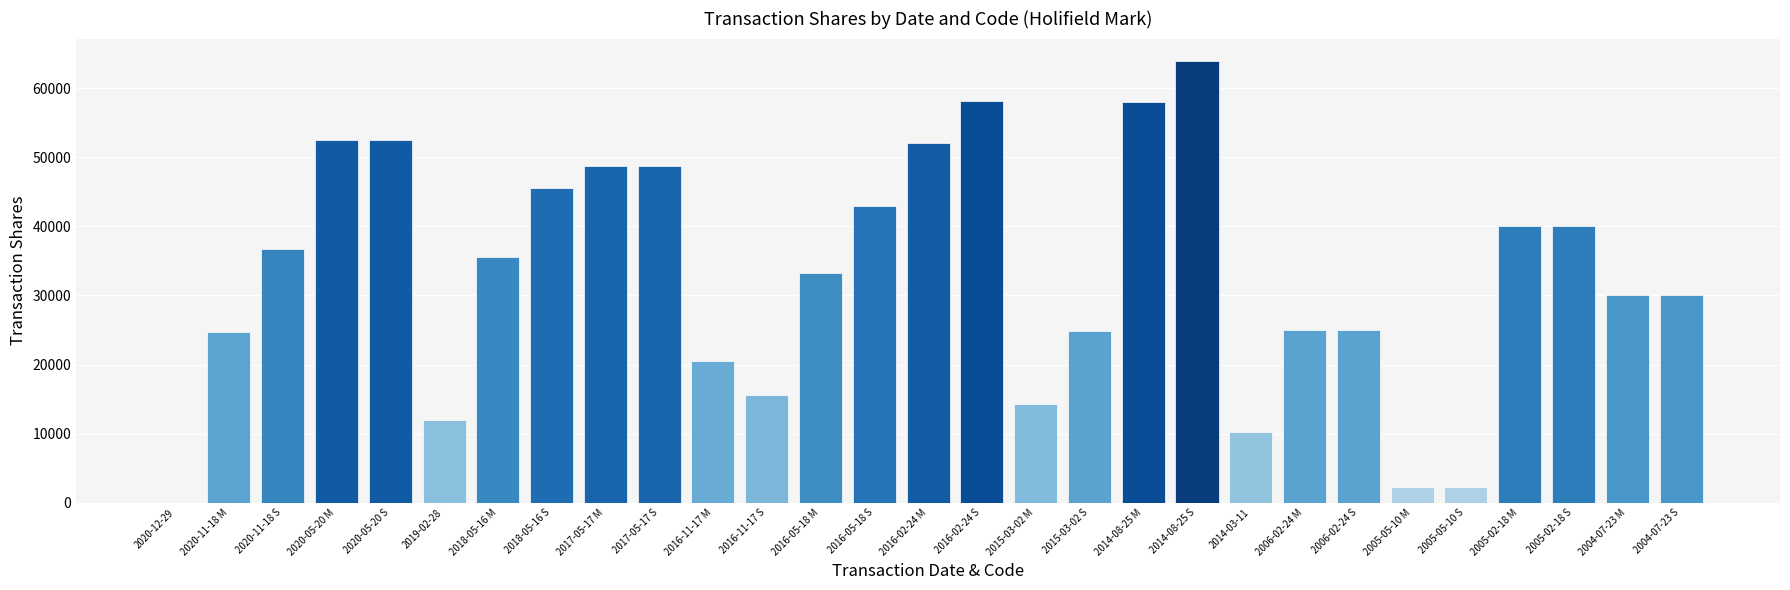

Which has a higher value, 2016-02-24 M or 2020-11-18 M?

2016-02-24 M